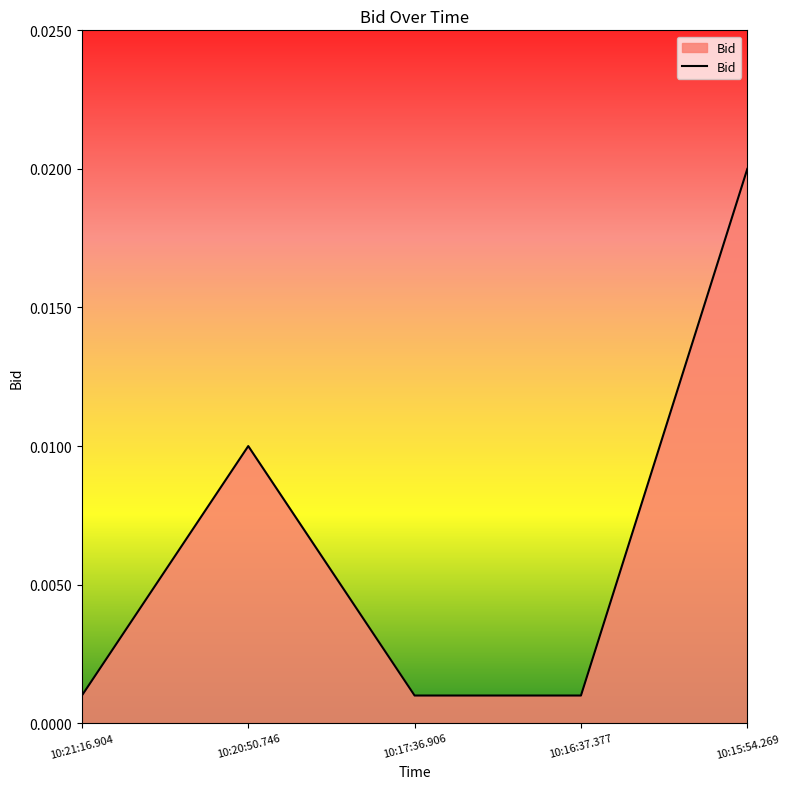

At which category does the chart reach its peak across all series?

10:15:54.269